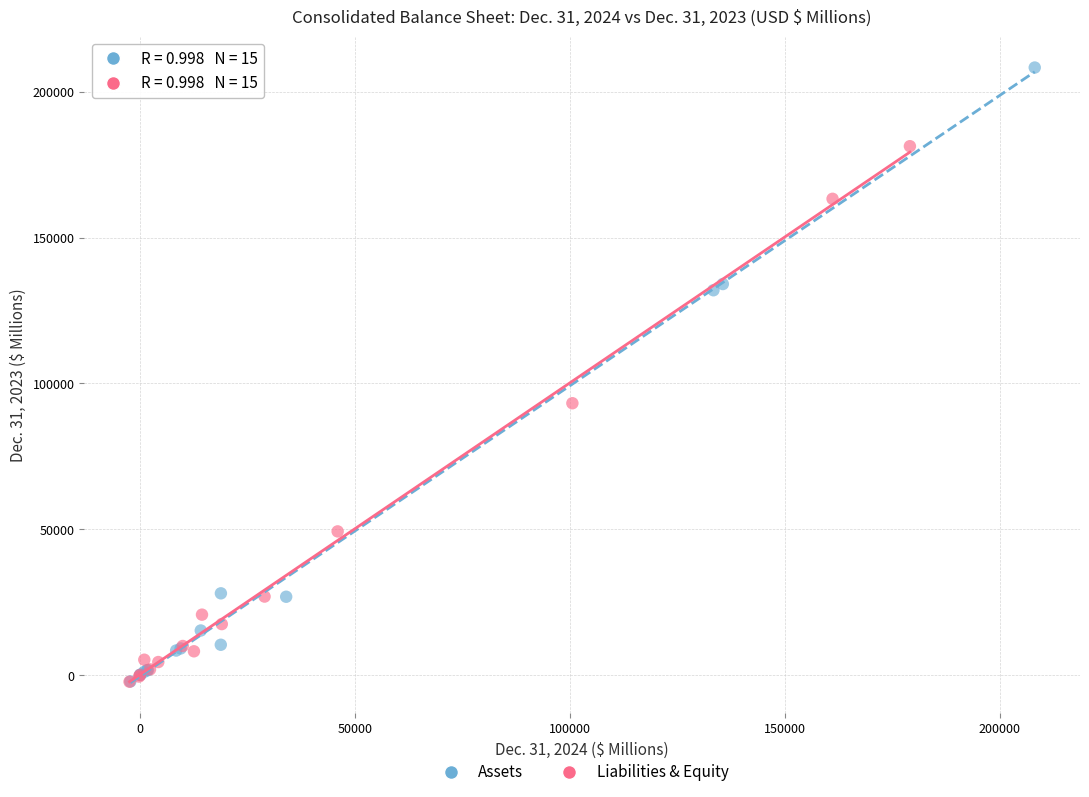

Which series contains the highest Y value?

Assets